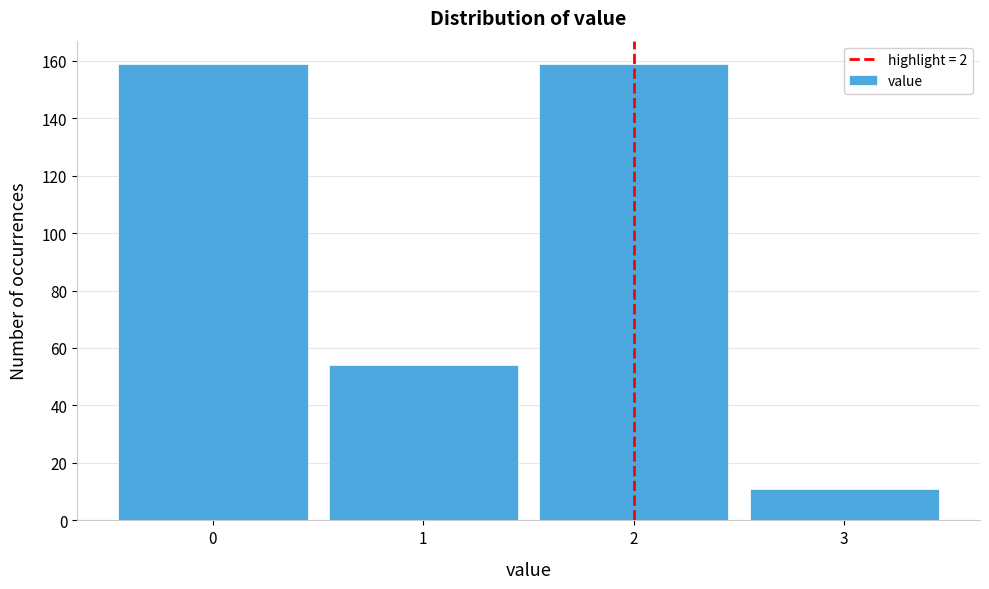

Reading left to right, transcribe this chart: for each bar, give the range it covers on the x-axis and its height. The values are not printed on the chart, so give them approximately, as read against the axis.

-0.5 to 0.5: 160
0.5 to 1.5: 54
1.5 to 2.5: 160
2.5 to 3.5: 12